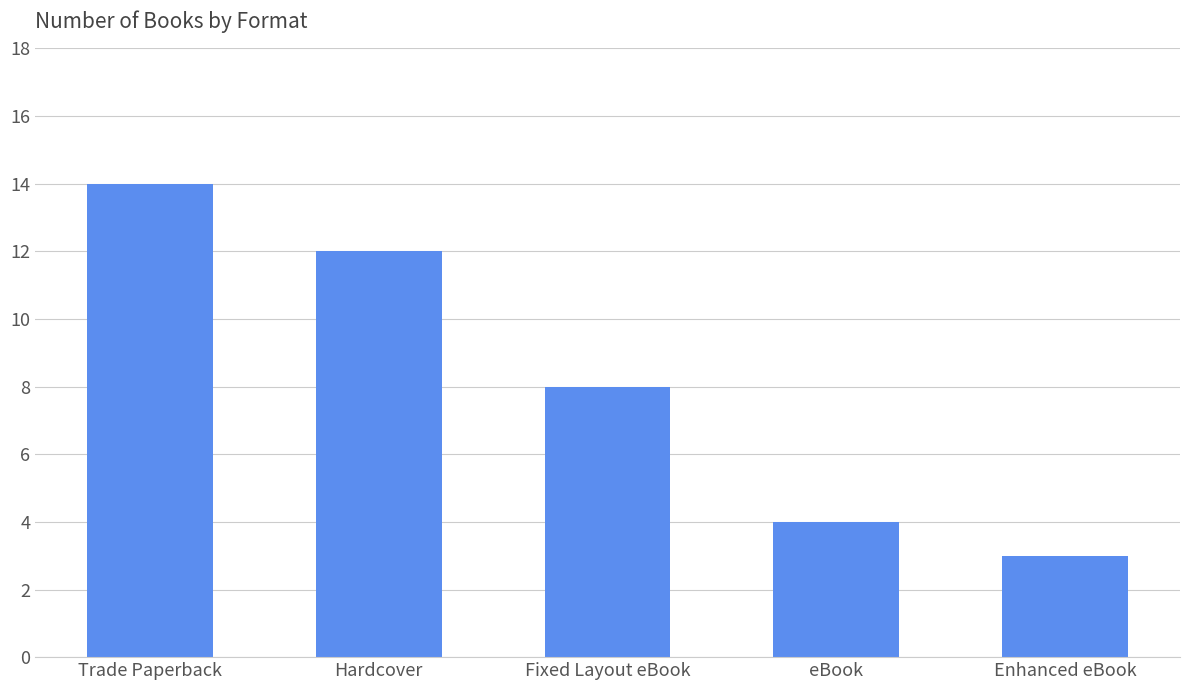

What is the change in value from Trade Paperback to Enhanced eBook?

-11